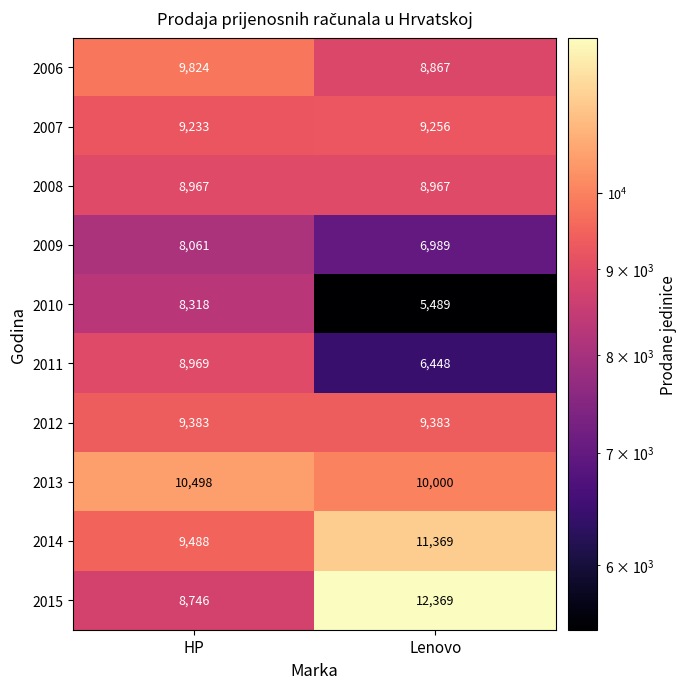

Rank the series by their maximum value, from highest to lowest.

2015, 2014, 2013, 2006, 2012, 2007, 2011, 2008, 2010, 2009